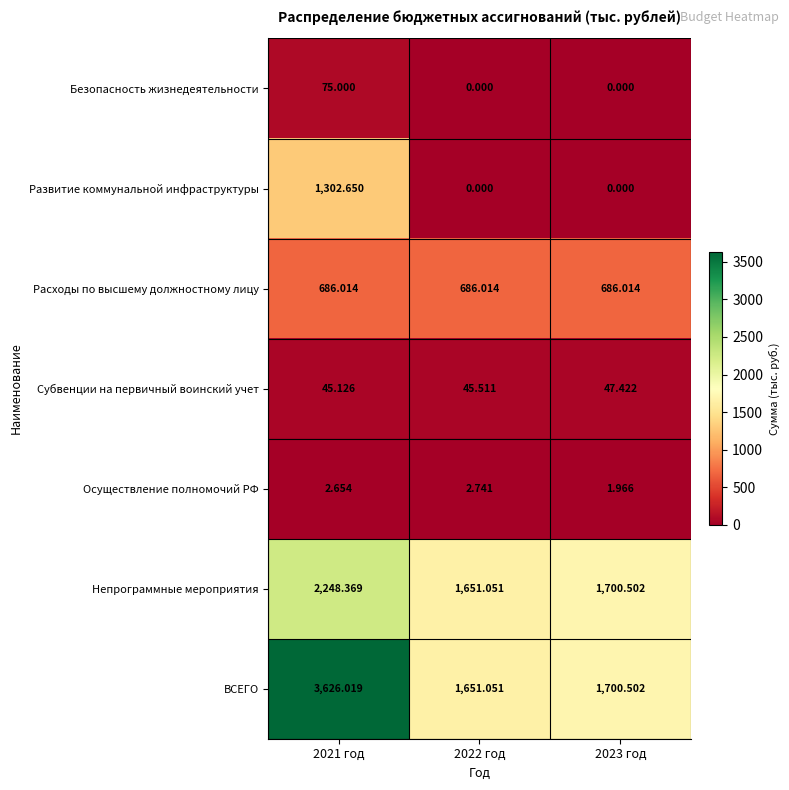

Is the value of Субвенции на первичный воинский учет at 2022 год greater than the value of Развитие коммунальной инфраструктуры at 2021 год?

No